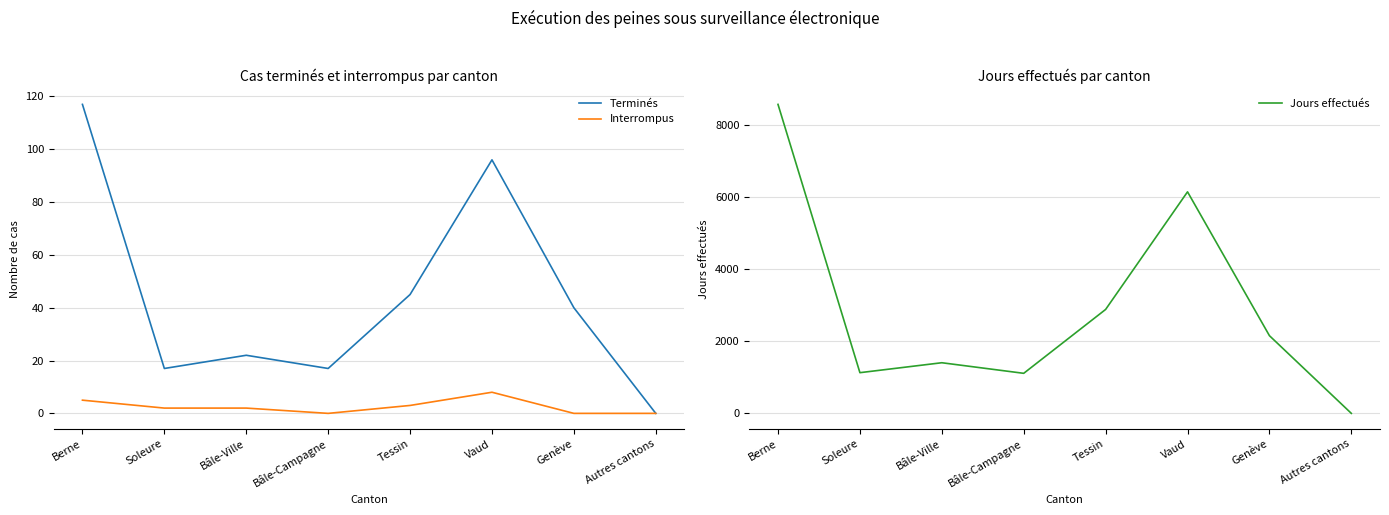

What is the average value of the Jours effectués series?

2930